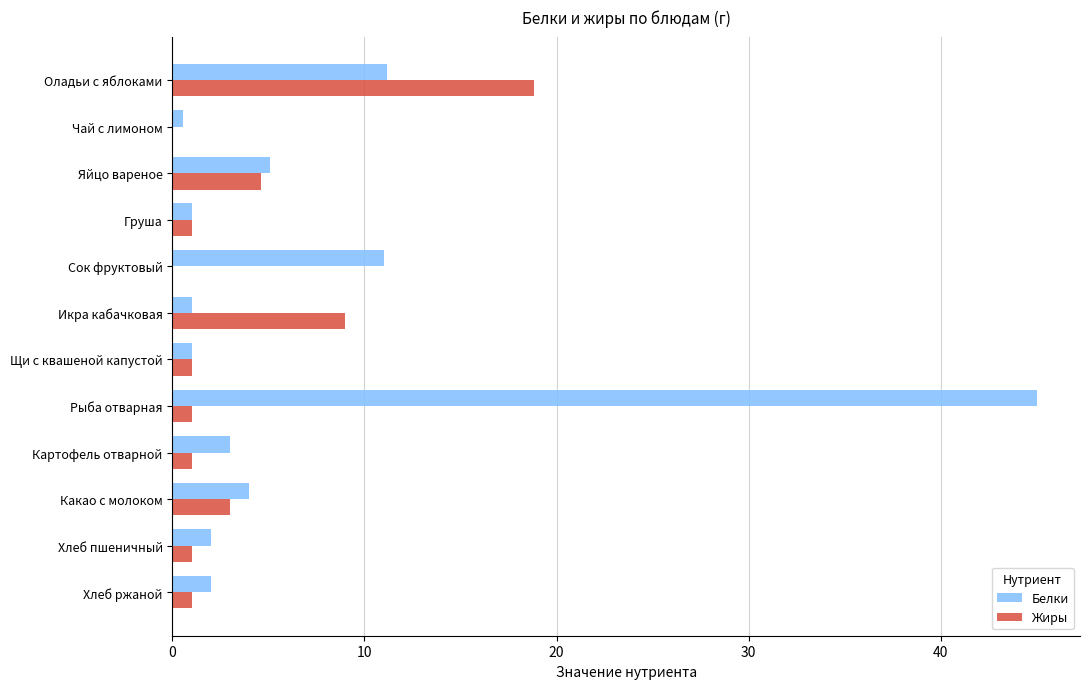

Which category has the highest value in the Белки series?

Рыба отварная